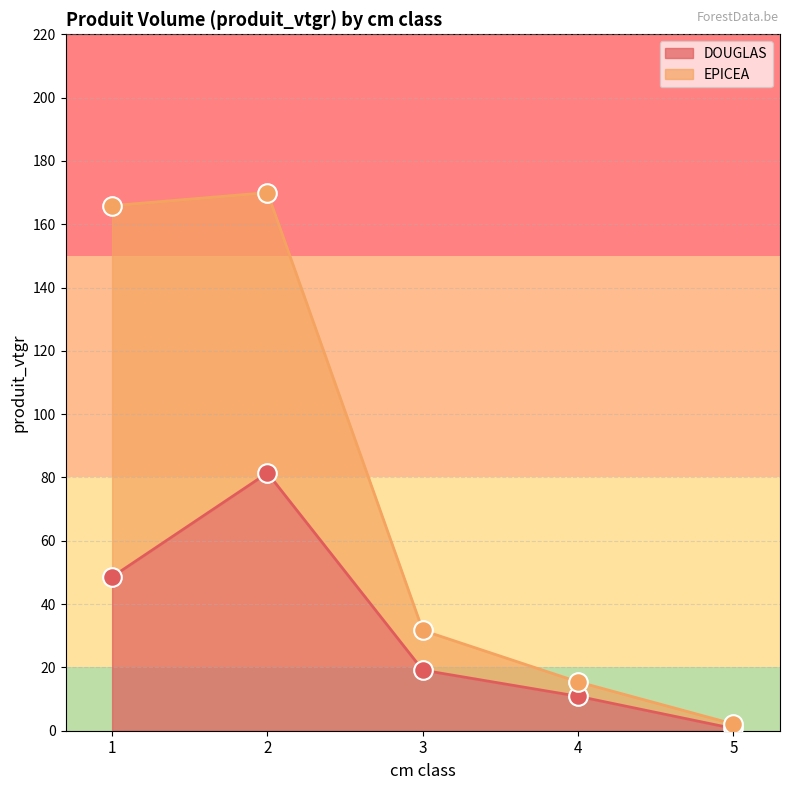

What is the change in value from 1 to 3?

-29.5